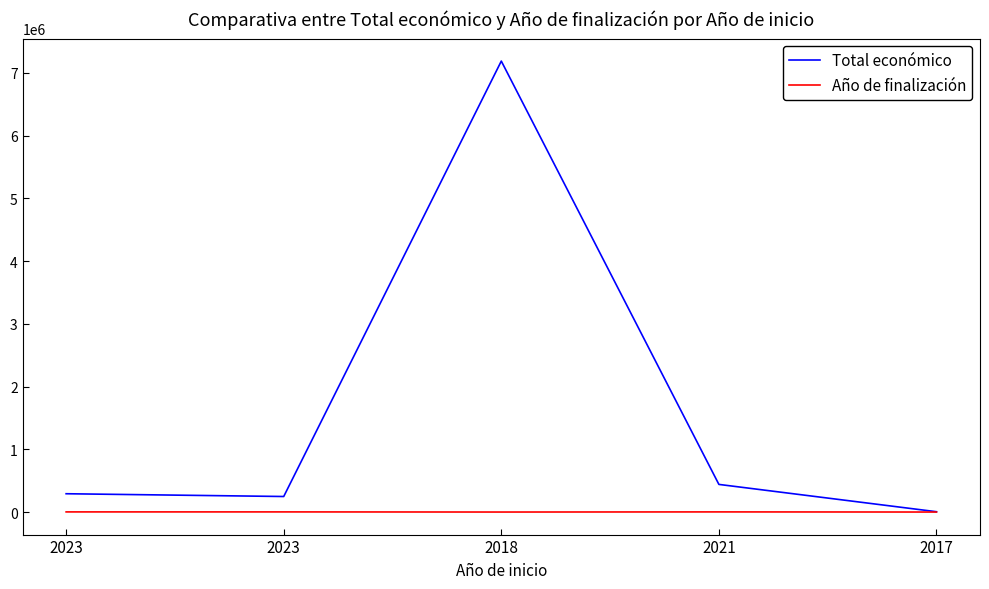

Reading left to right, list all the values displayed in this chart.

Total económico: 2023=291639	2023=247499	2018=7187653	2021=440317	2017=5000
Año de finalización: 2023=2025	2023=2025	2018=0	2021=2023	2017=0